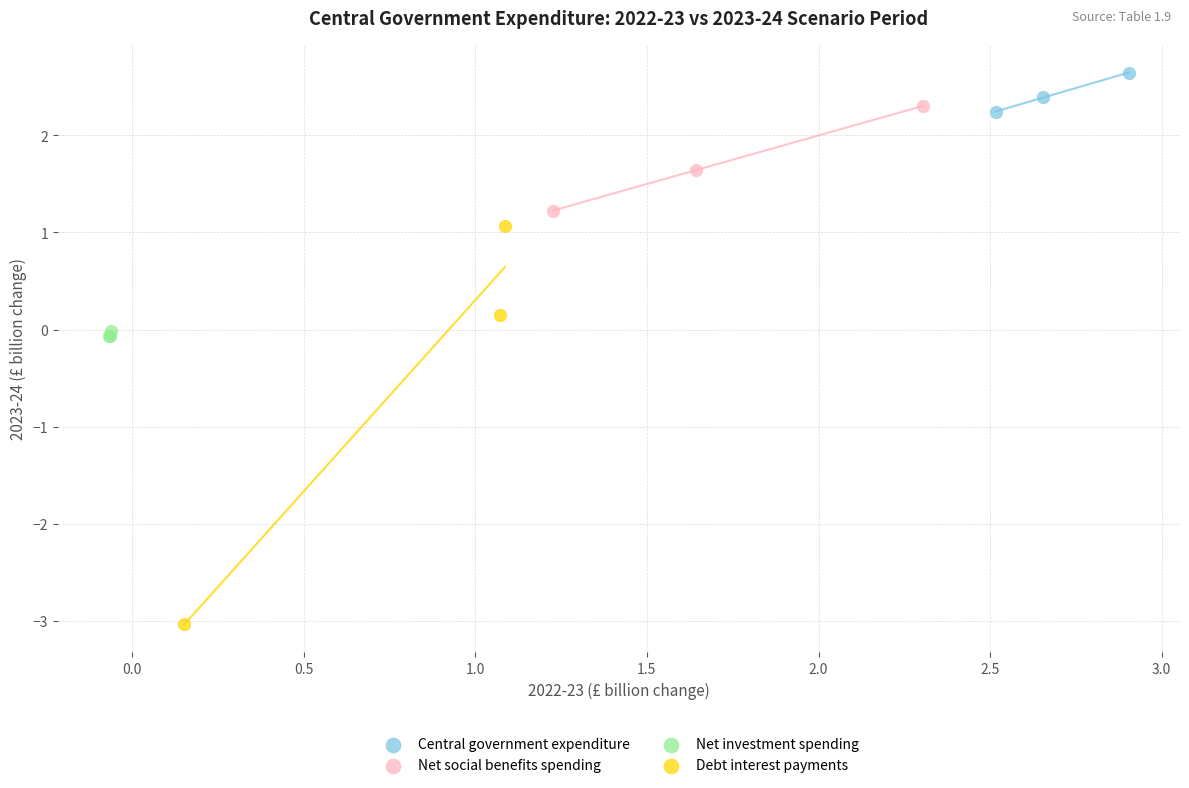

Which series has the widest spread of Y values?

Debt interest payments